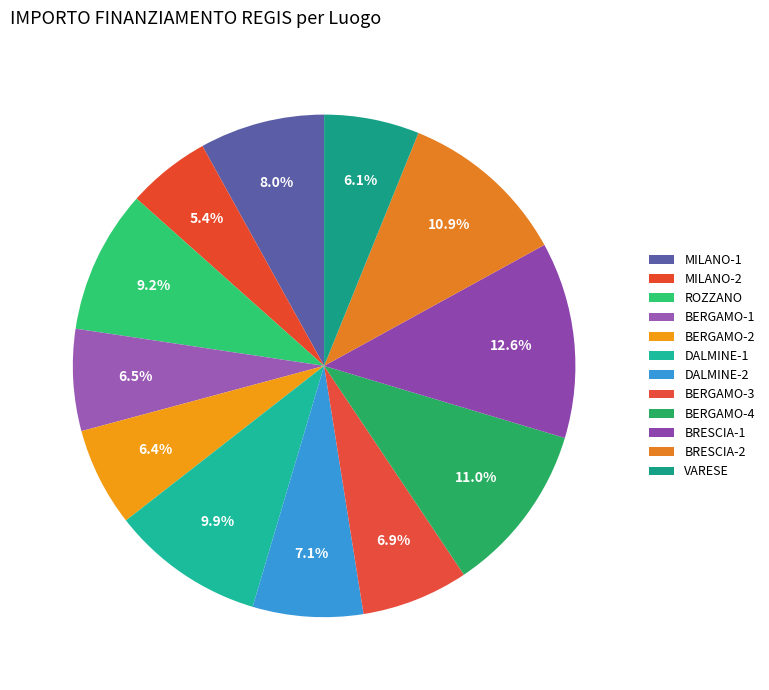

To the nearest percent, what is the average slice percentage?

8%